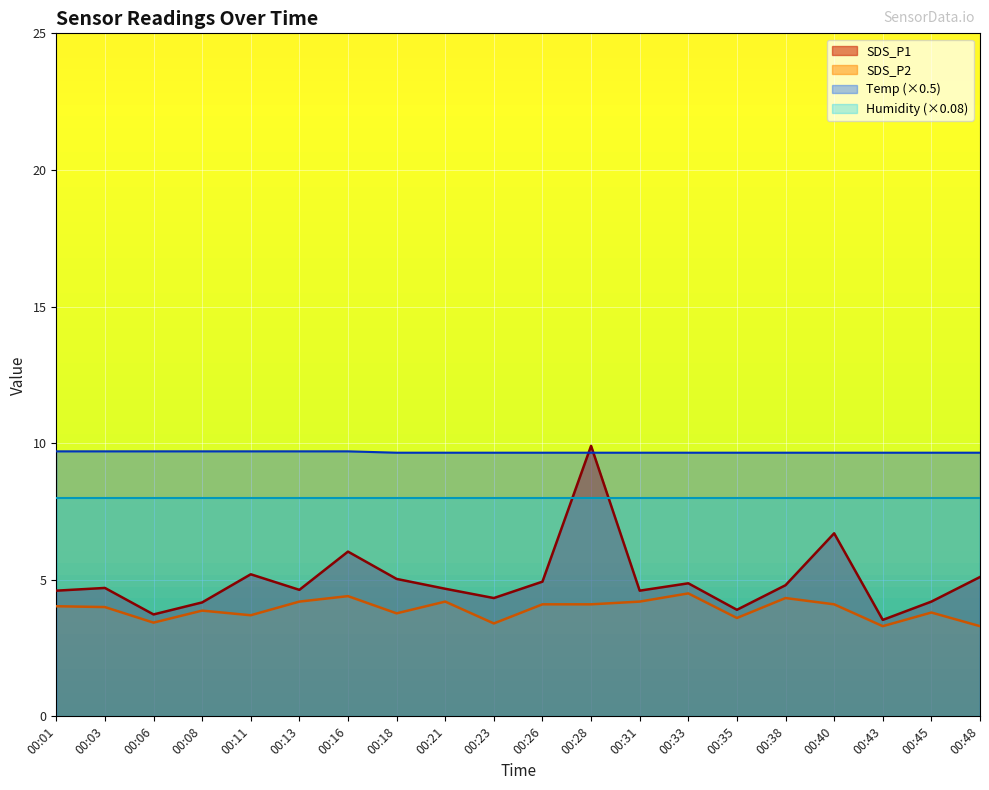

True or false: Temp has more than 2 interior local peaks.

False